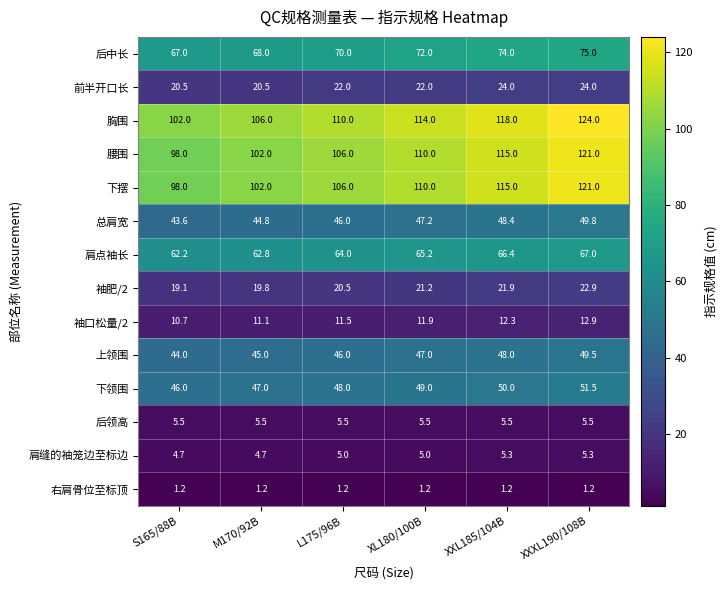

The 腰围 series shows 176.9 at XXXL190/108B. True or false?

False